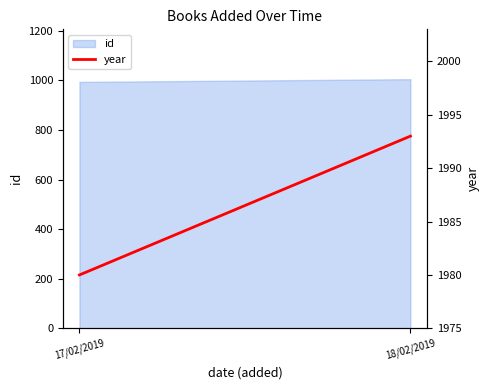

Rank the categories by value from highest to lowest.

18/02/2019, 17/02/2019